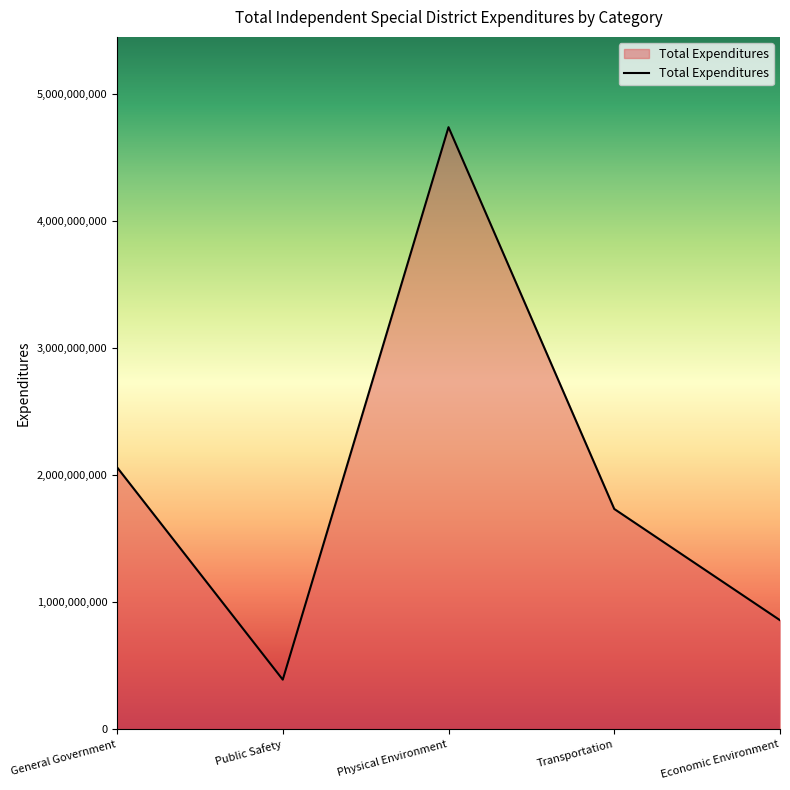

Approximately how many times larger is the value at Public Safety compared to Transportation?

0.2